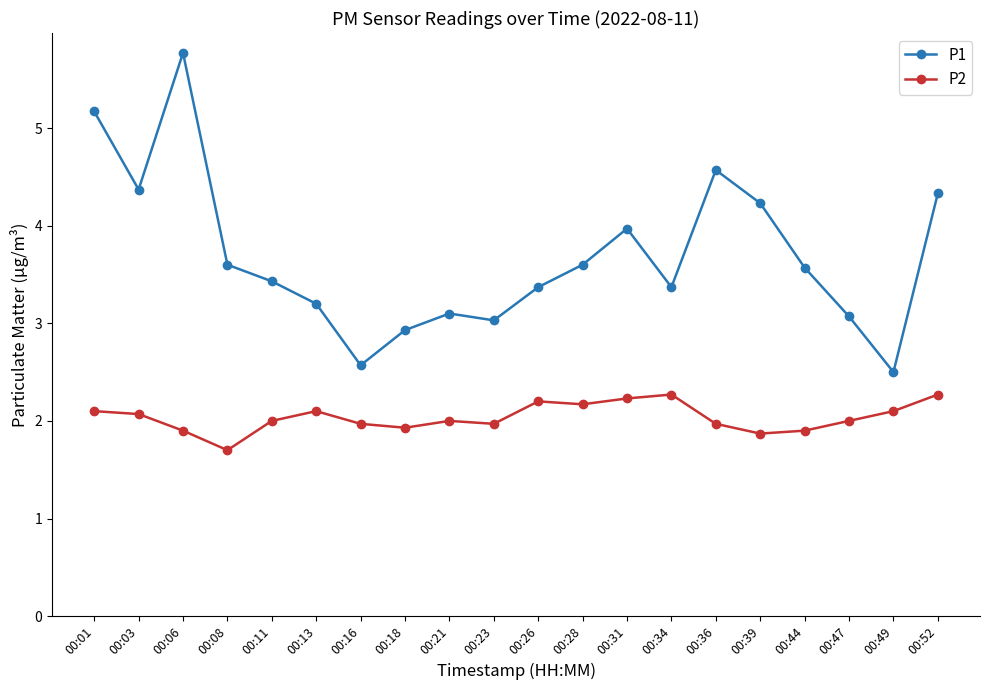

Reading left to right, what are all the values shown in this chart?

P1: 5.2	4.4	5.8	3.6	3.4	3.2	2.6	2.9	3.1	3.0	3.4	3.6	4.0	3.4	4.6	4.2	3.6	3.1	2.5	4.3
P2: 2.1	2.1	1.9	1.7	2.0	2.1	2.0	1.9	2.0	2.0	2.2	2.2	2.2	2.3	2.0	1.9	1.9	2.0	2.1	2.3